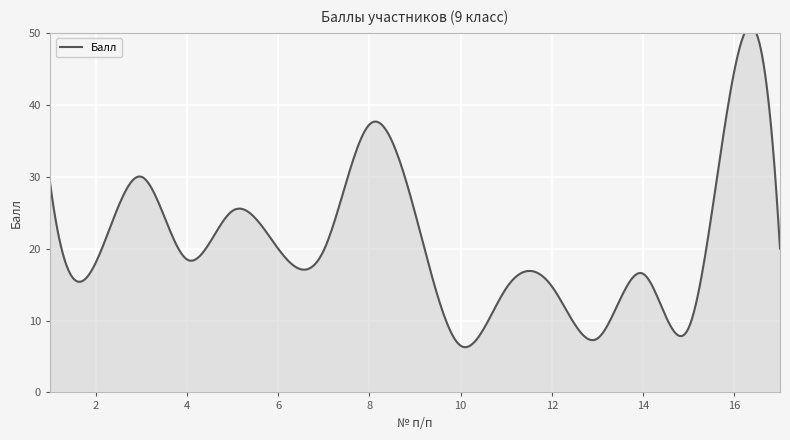

What is the change in value from 4 to 16?

+26.2